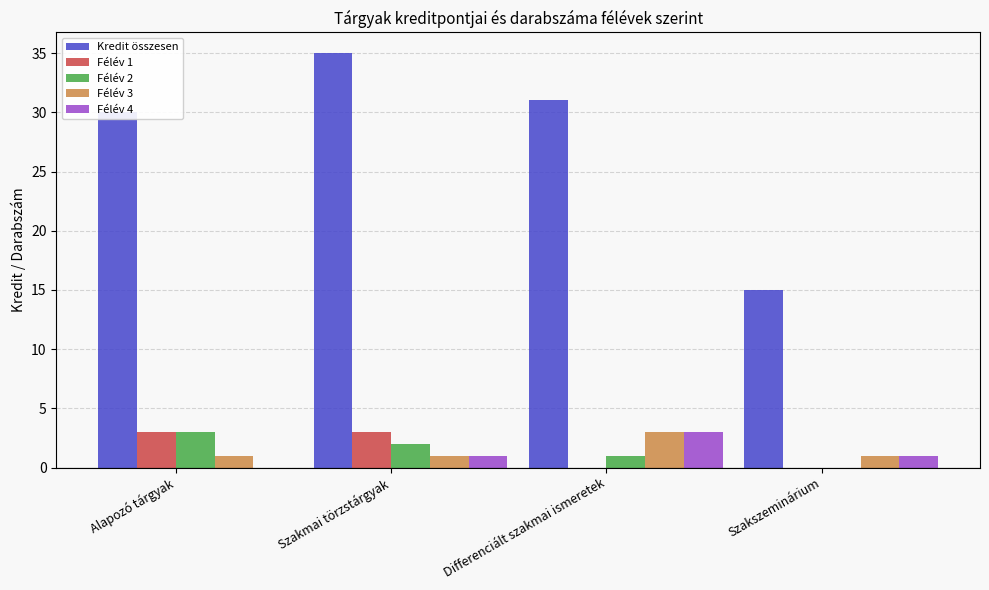

Is the value of Kredit összesen at Alapozó tárgyak greater than the value of Félév 4 at Szakmai törzstárgyak?

Yes